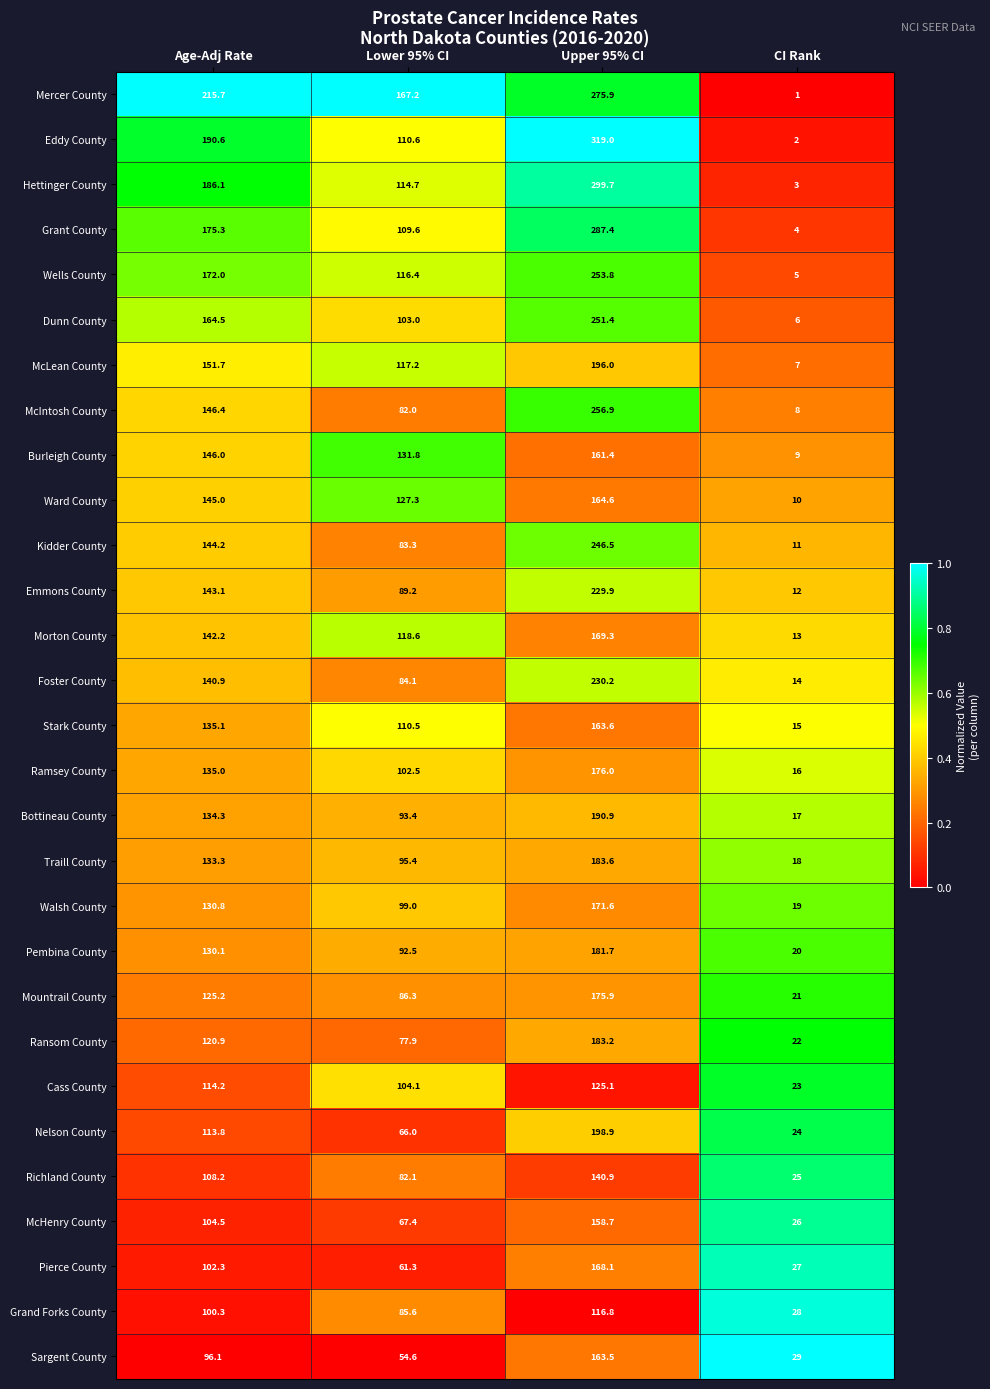

What is the sum of the Sargent County values at Upper 95% CI and Lower 95% CI?

218.1